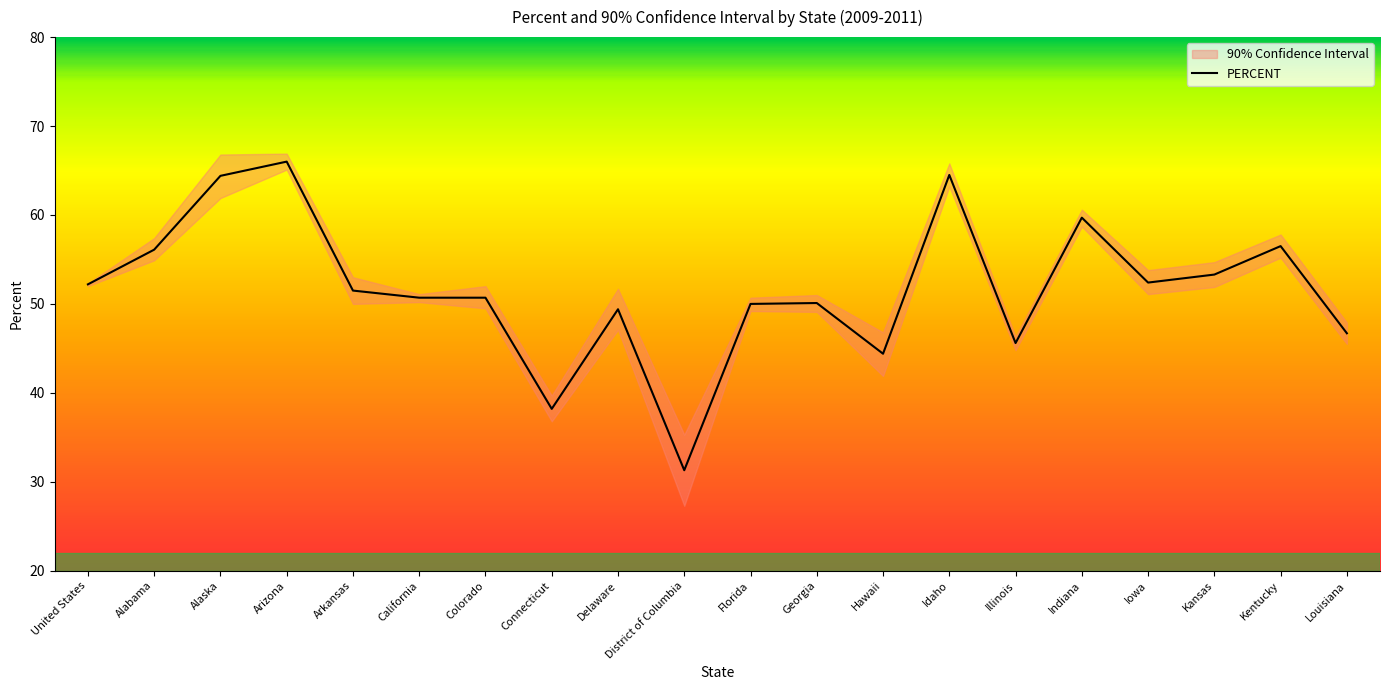

List the labels in order of value, smallest first.

District of Columbia, Connecticut, Hawaii, Illinois, Louisiana, Delaware, Florida, Georgia, California, Colorado, Arkansas, United States, Iowa, Kansas, Alabama, Kentucky, Indiana, Alaska, Idaho, Arizona